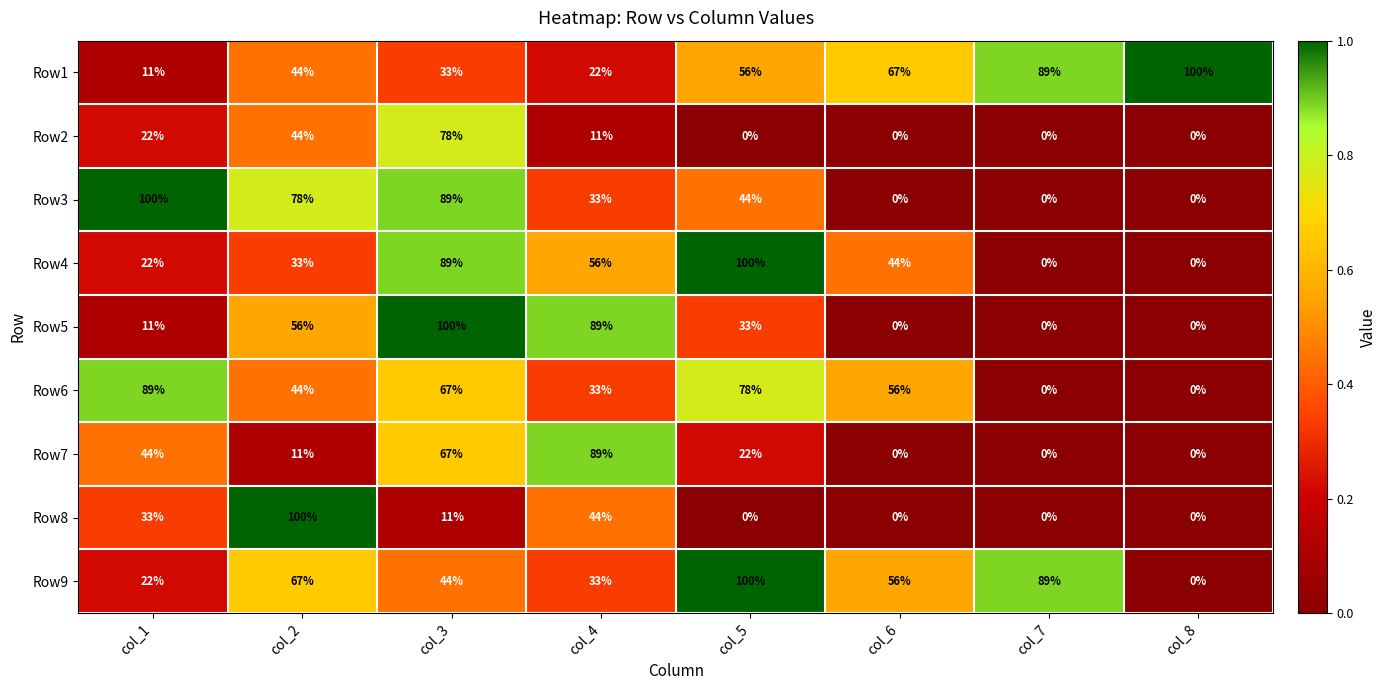

Is it true that Row4 equals 137 at col_3?

False